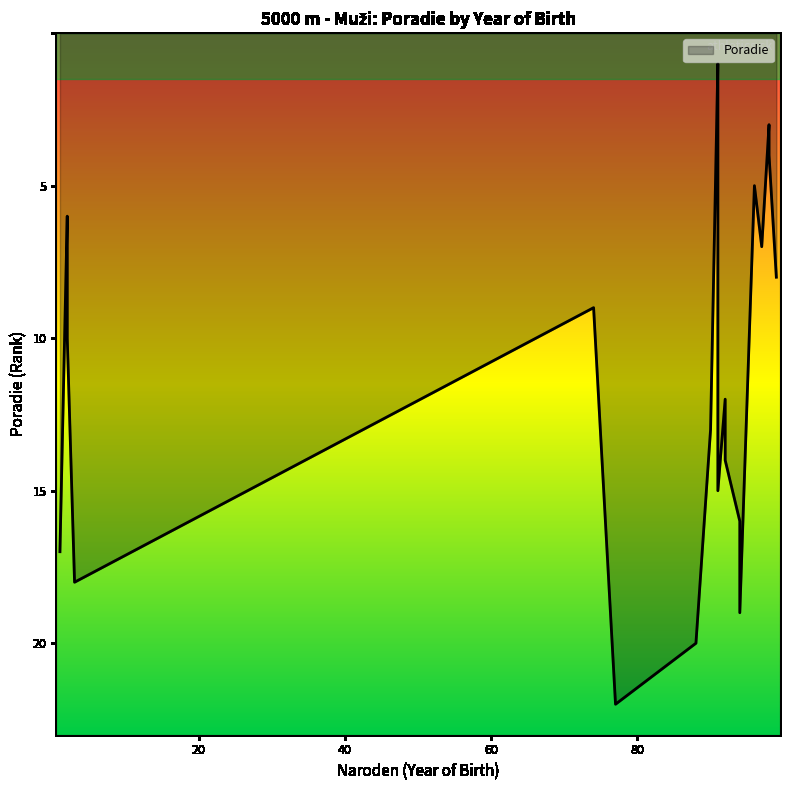

Which label corresponds to the smallest value in the chart?

91